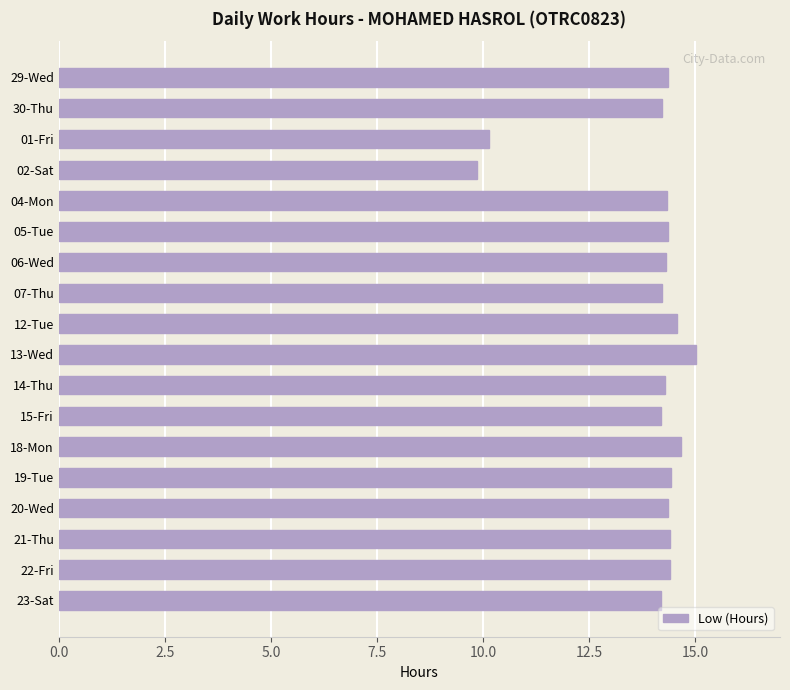

Approximately how many times larger is the value at 29-Wed compared to 19-Tue?

1.0